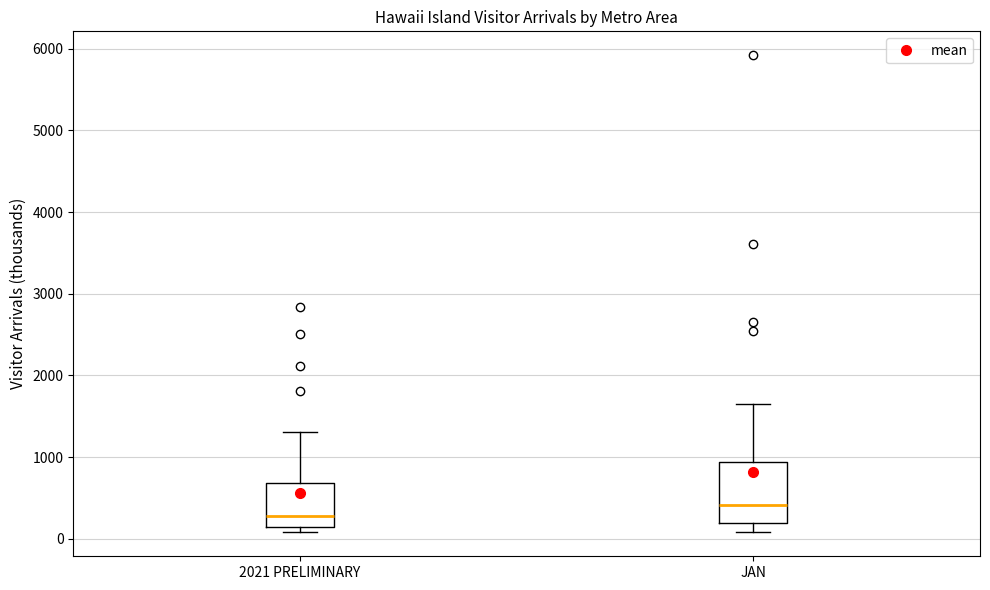

Where is the lower edge of the box for 2021 PRELIMINARY on the y-axis? The values are not printed on the chart, so give them approximately, as read against the axis.

100